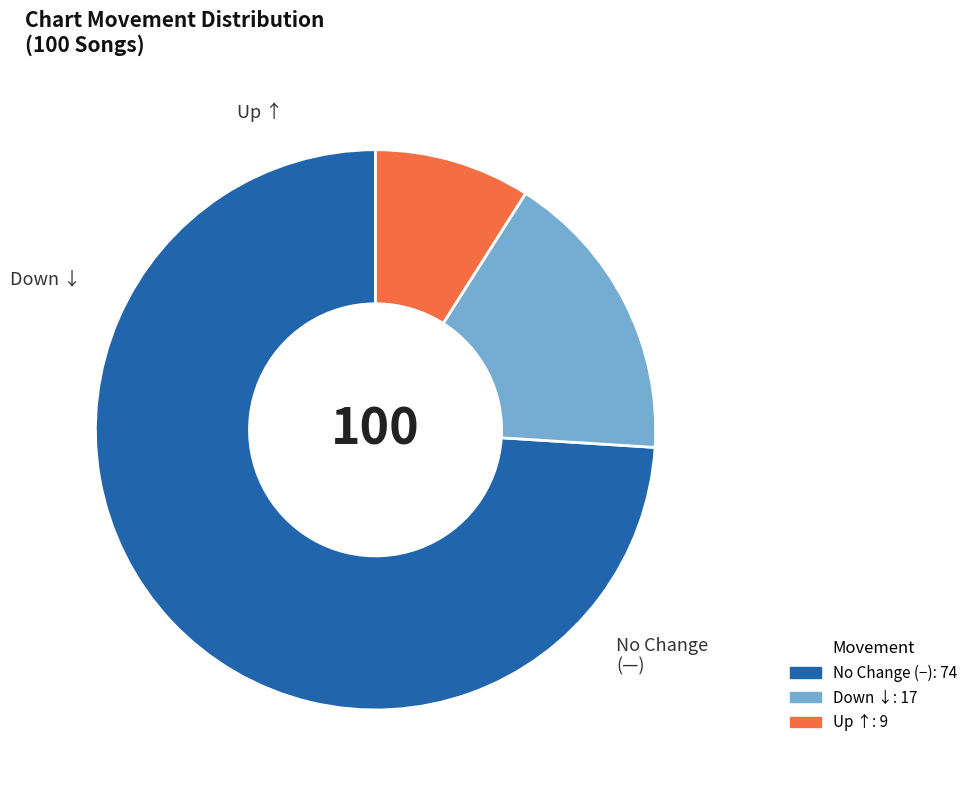

Is there a majority slice in this chart?

Yes